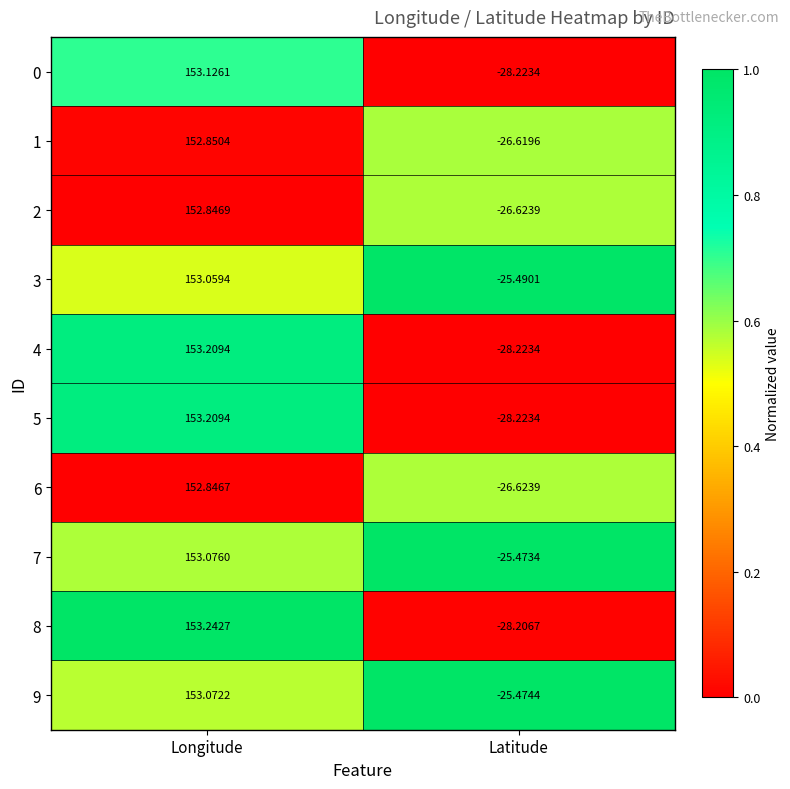

Where is 0 nearest to the value 62?

Latitude